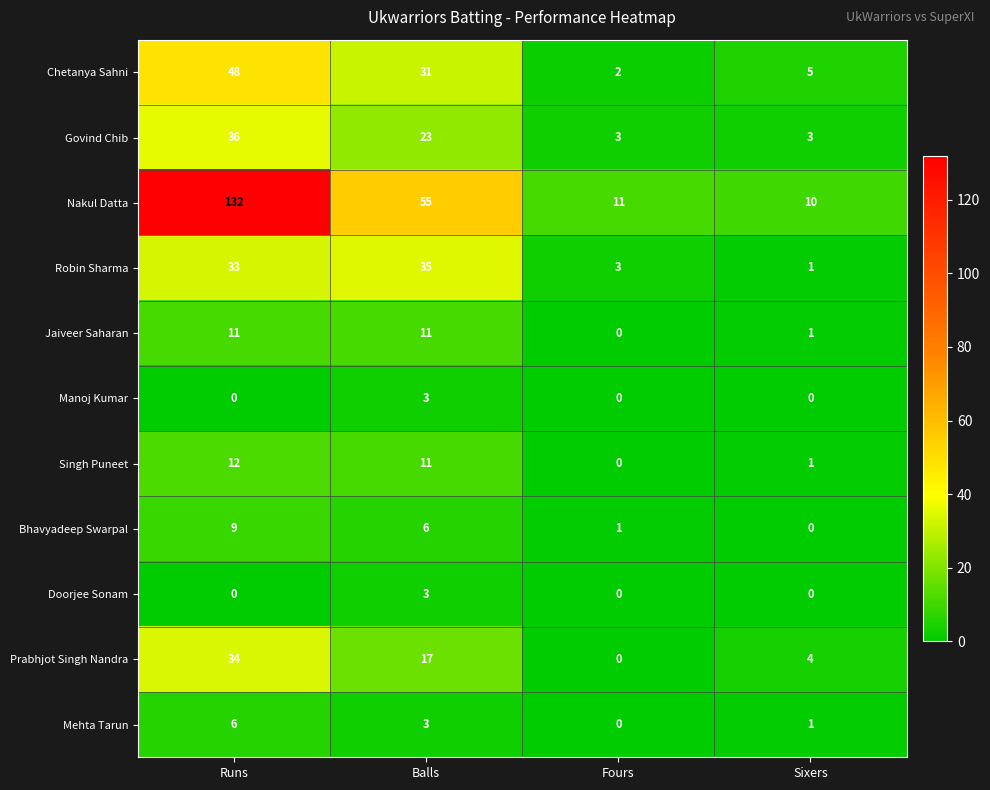

What is the total value across all series at Sixers?

26